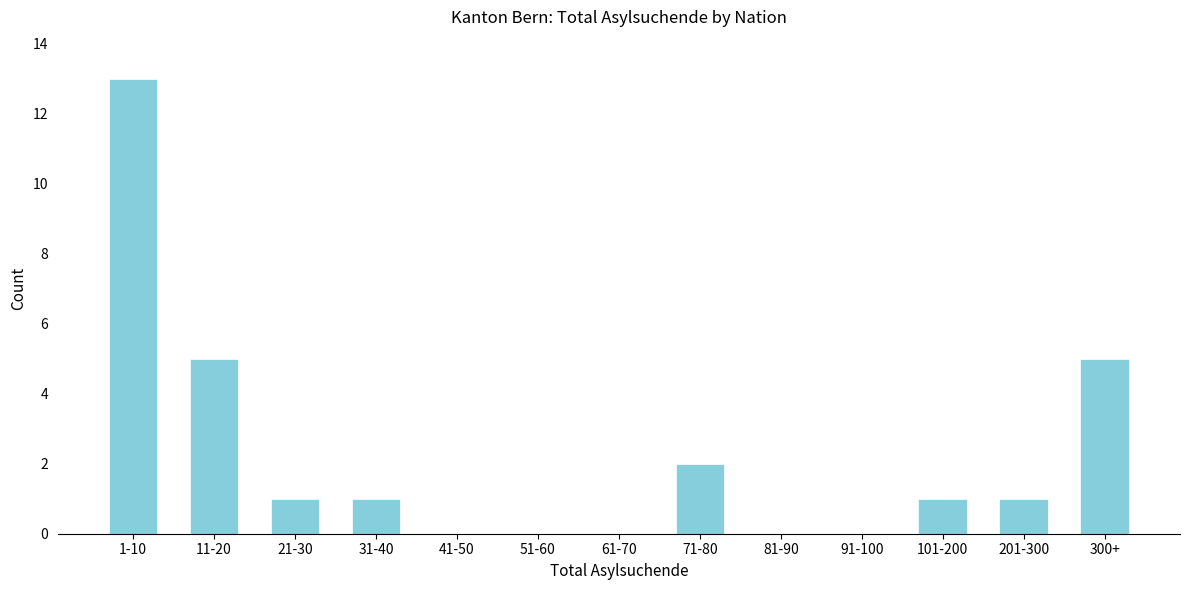

Reading right to left, list all the values displayed in this chart.

300+=5	201-300=1	101-200=1	91-100=0	81-90=0	71-80=2	61-70=0	51-60=0	41-50=0	31-40=1	21-30=1	11-20=5	1-10=13